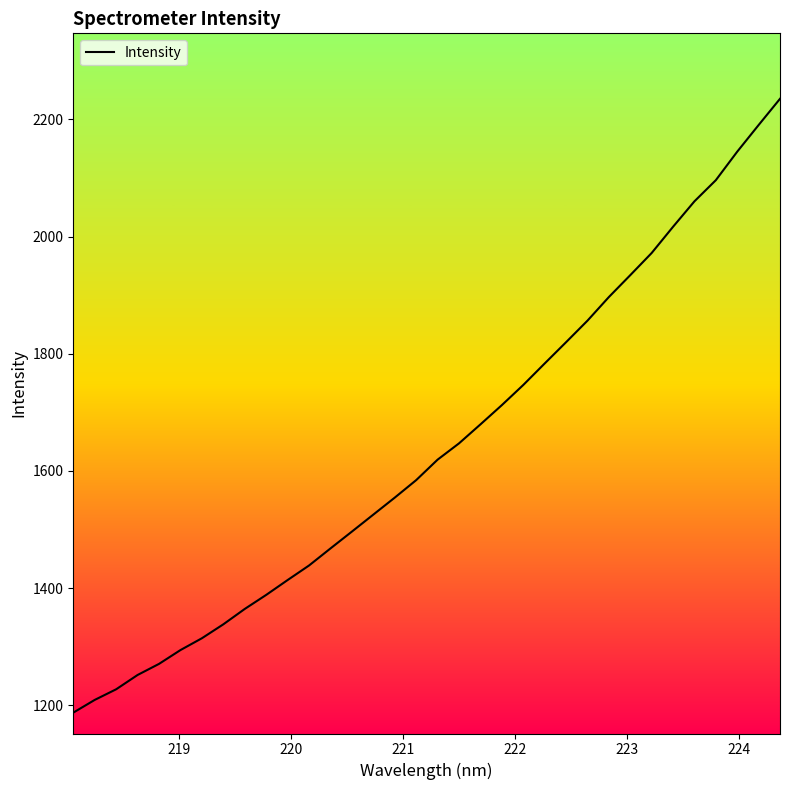

What is the difference between the maximum and minimum values?

1048.0